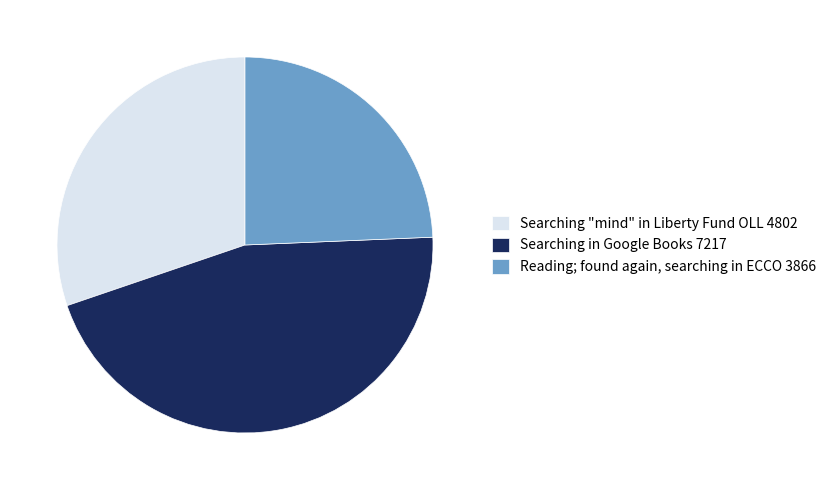

Approximately how many times larger is the value at Searching in Google Books 7217 compared to Searching "mind" in Liberty Fund OLL 4802?

1.5